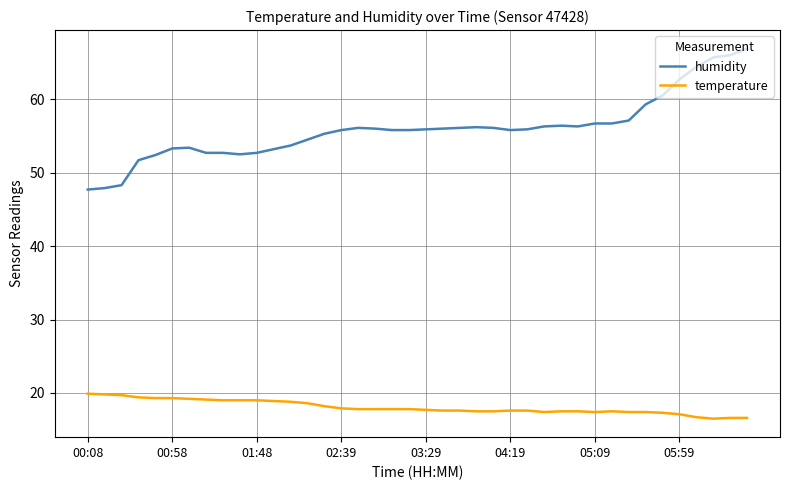

What is the difference between the maximum and minimum values in the humidity series?

19.2